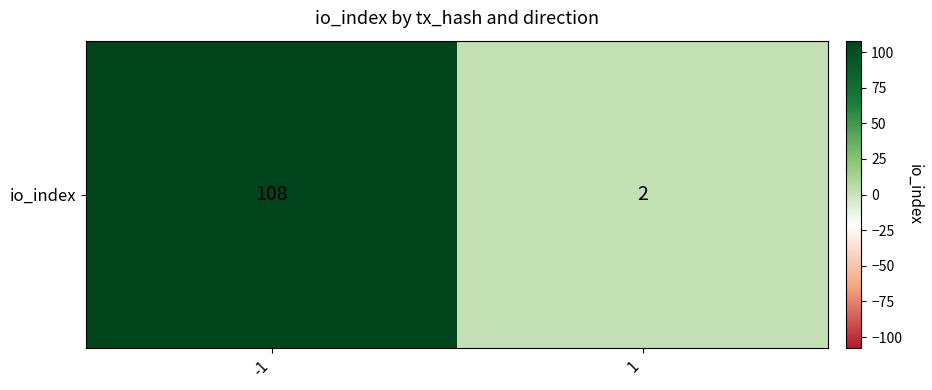

List the labels in order of value, smallest first.

1, -1